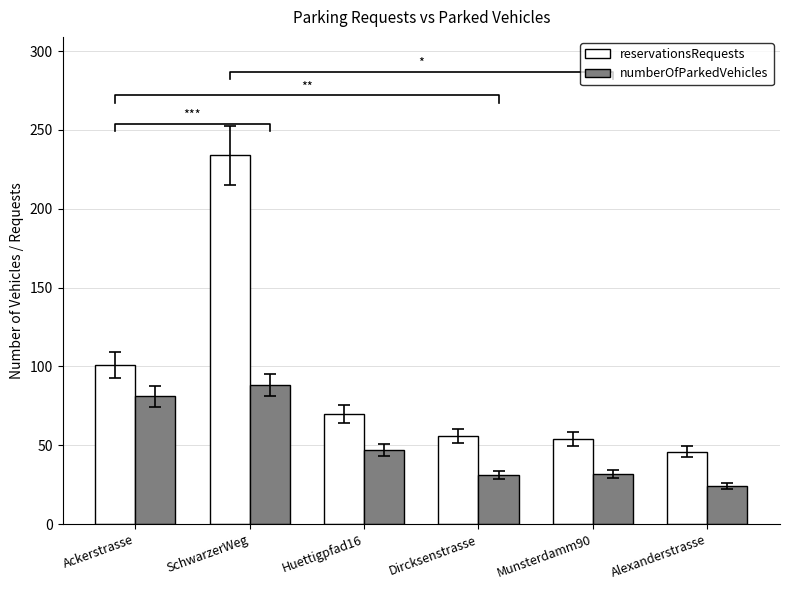

Which series has the largest range (max minus min)?

reservationsRequests